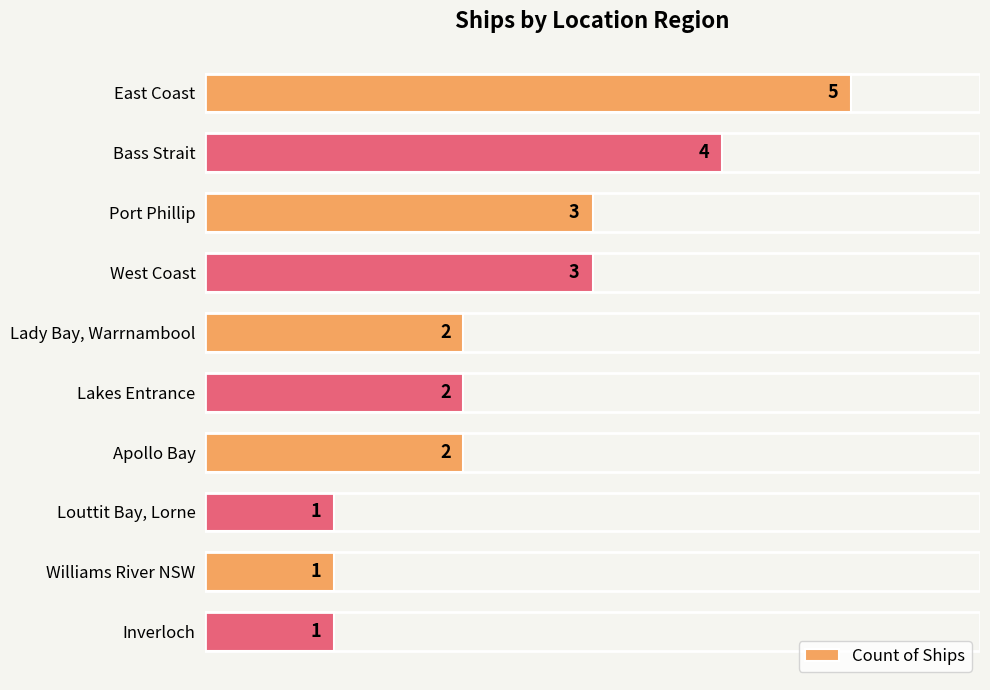

What is the average value?

2